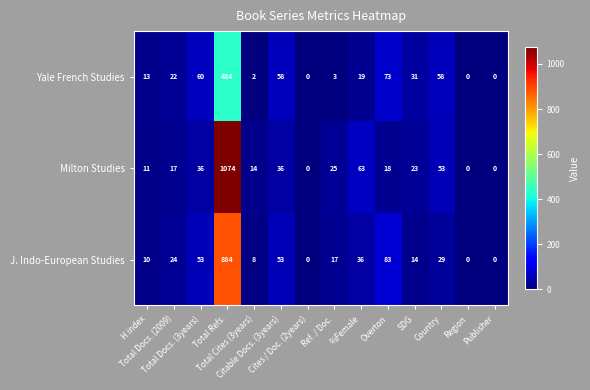

List the series in order of their peak value, highest first.

Milton Studies, J. Indo-European Studies, Yale French Studies